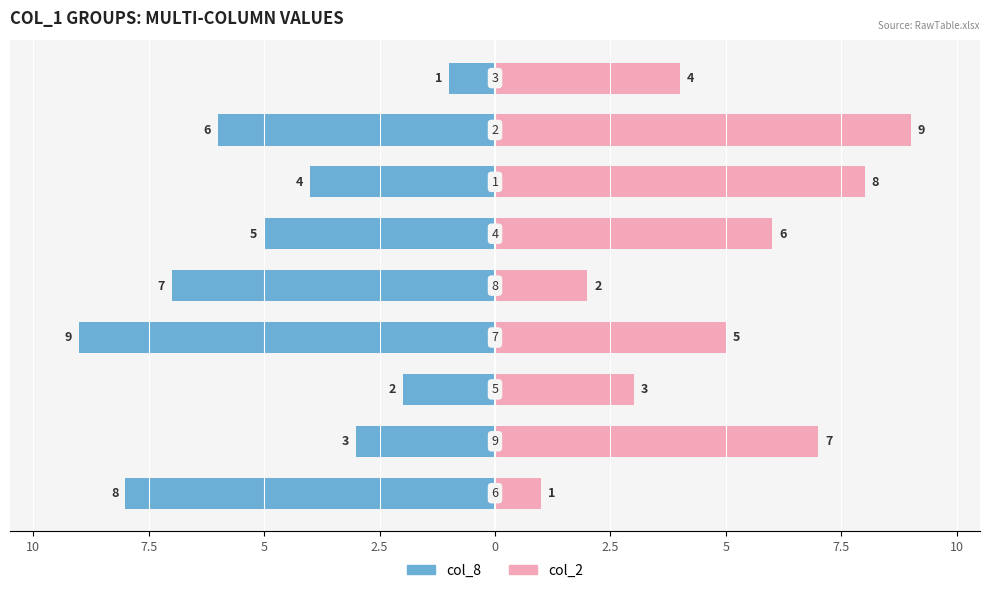

What is the difference between the maximum and second lowest values in the col_2 series?

7